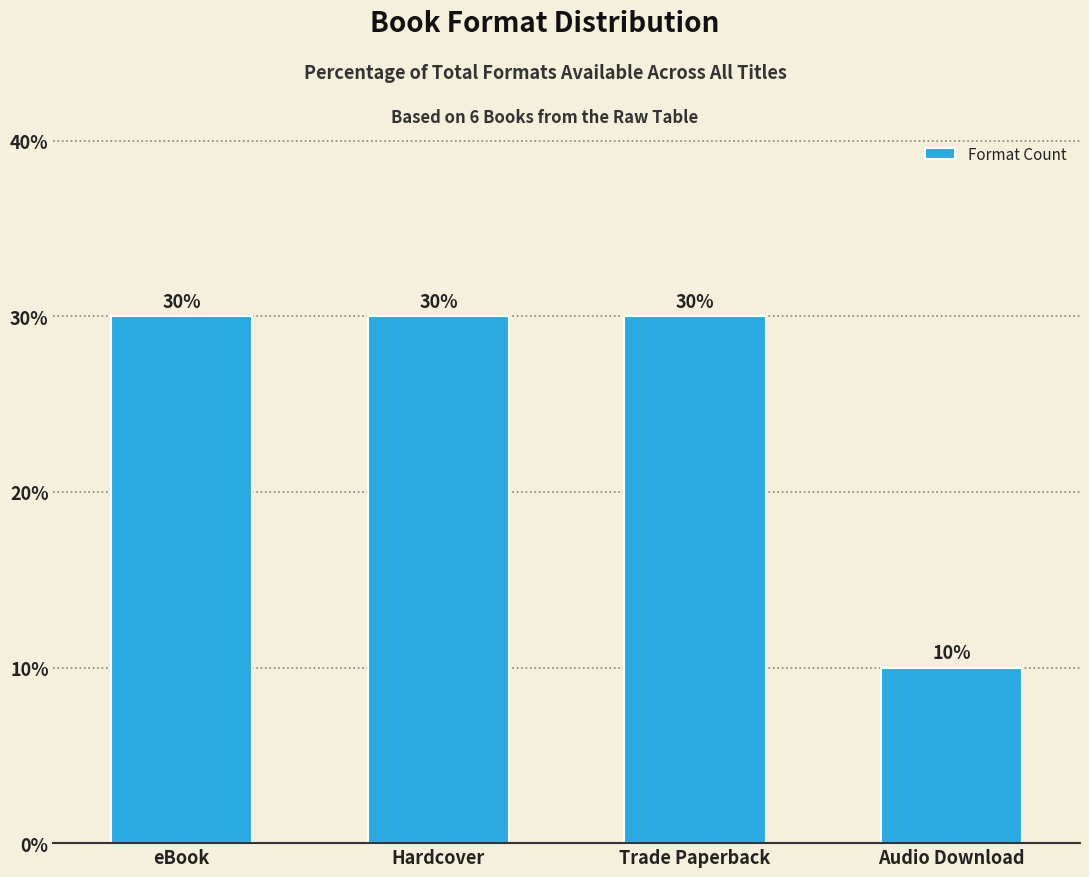

What is the maximum value shown in the chart?

30